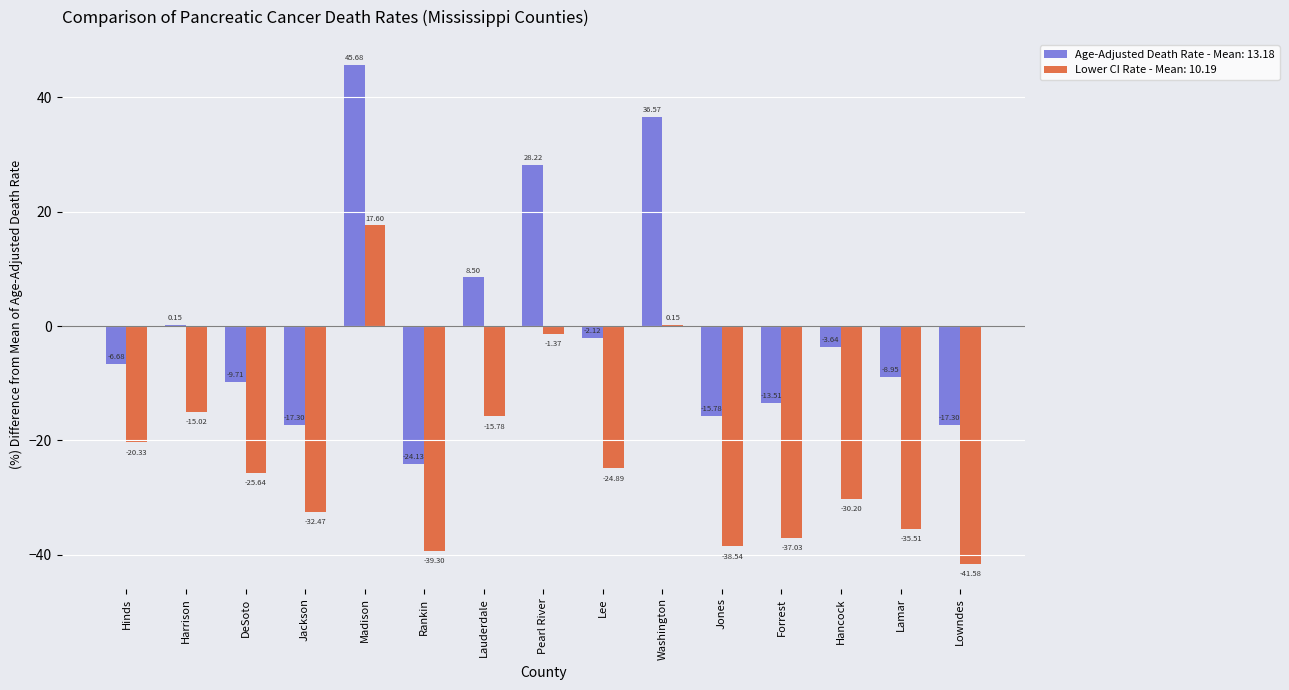

Between Jackson and Hancock, which series saw the biggest shift?

Age-Adjusted Death Rate - Mean: 13.18